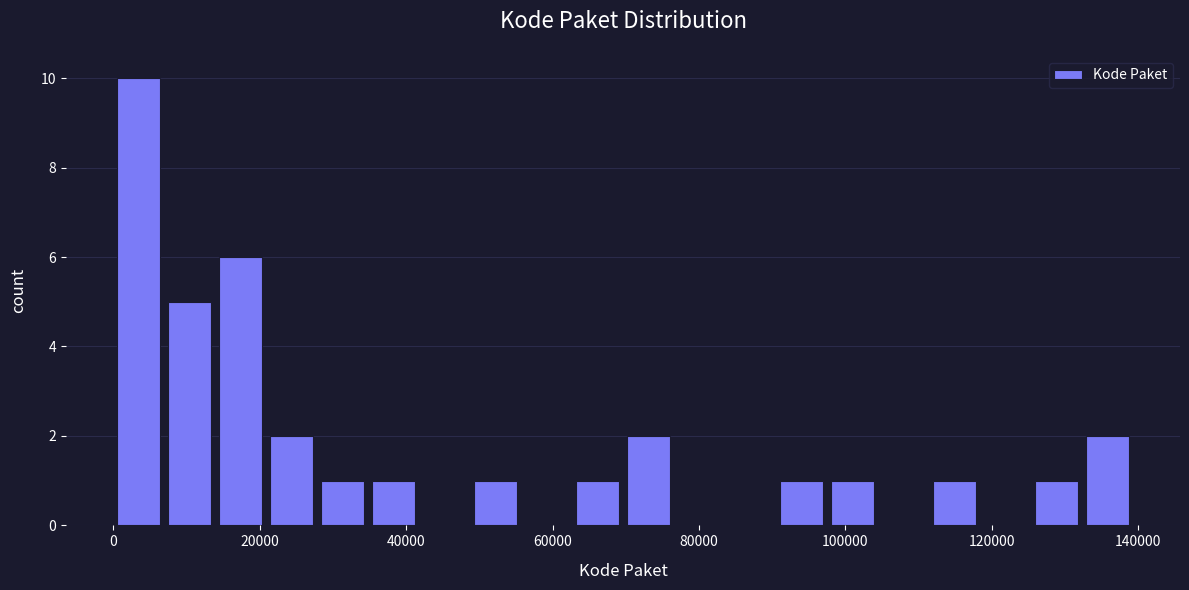

Read against the x-axis, roughly where is the centre of the tallest bar?

4000